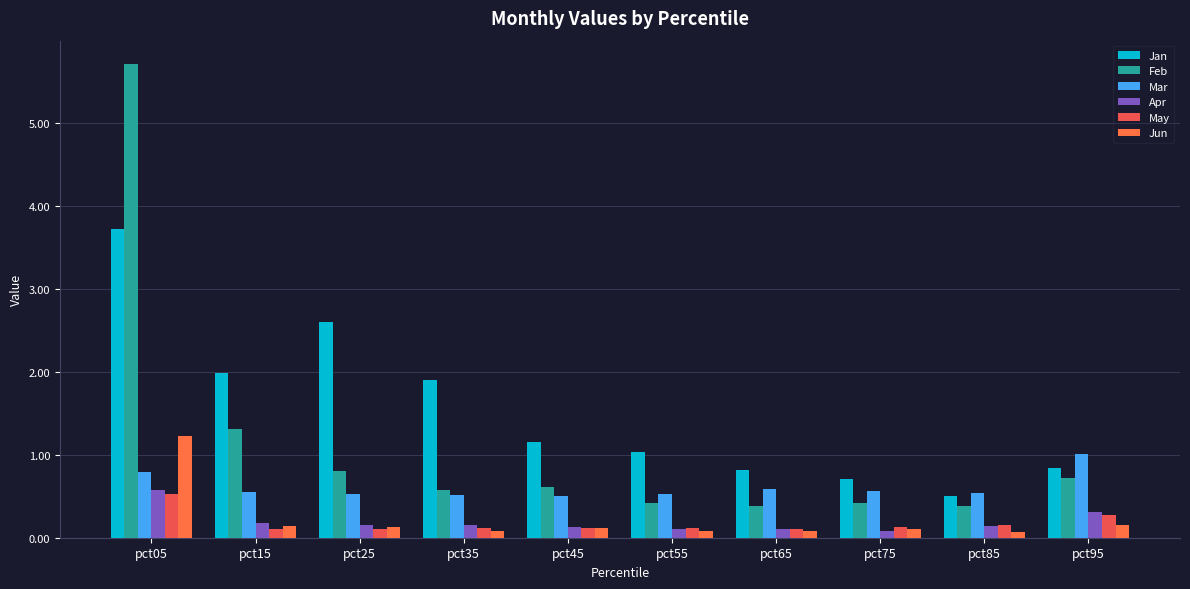

Count the number of data series in this chart.

6